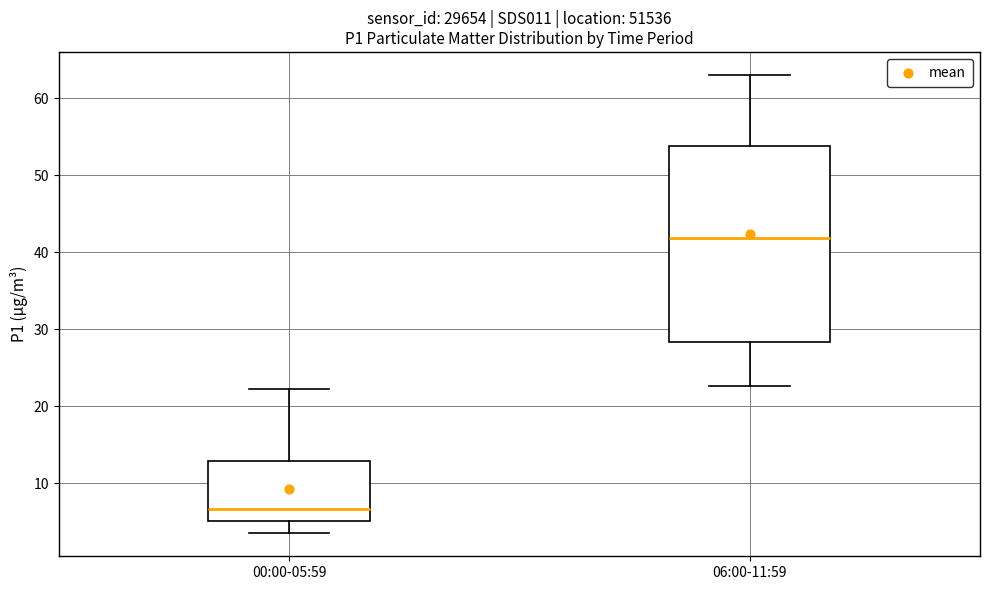

Reading left to right, transcribe this box plot: for each box, give where its median line is, the range the box spans, and where its two whiskers end, as read against the y-axis. The values are not printed on the chart, so give them approximately, as read against the axis.

00:00-05:59: median 7, box 5 to 13, whiskers 3 to 22
06:00-11:59: median 42, box 28 to 54, whiskers 23 to 63